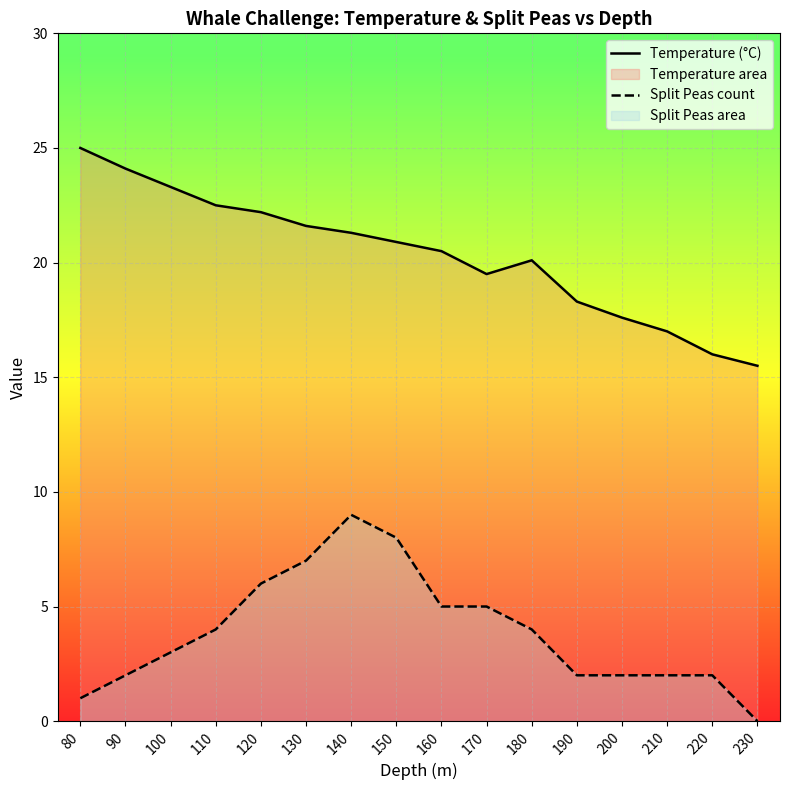

Where is Temperature (°C) nearest to the value 20?

180